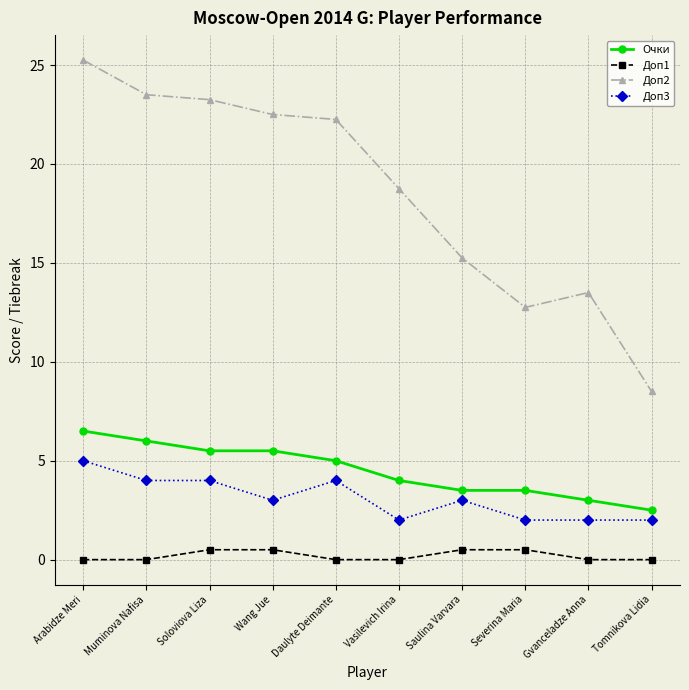

What is the average value of the Очки series?

4.5